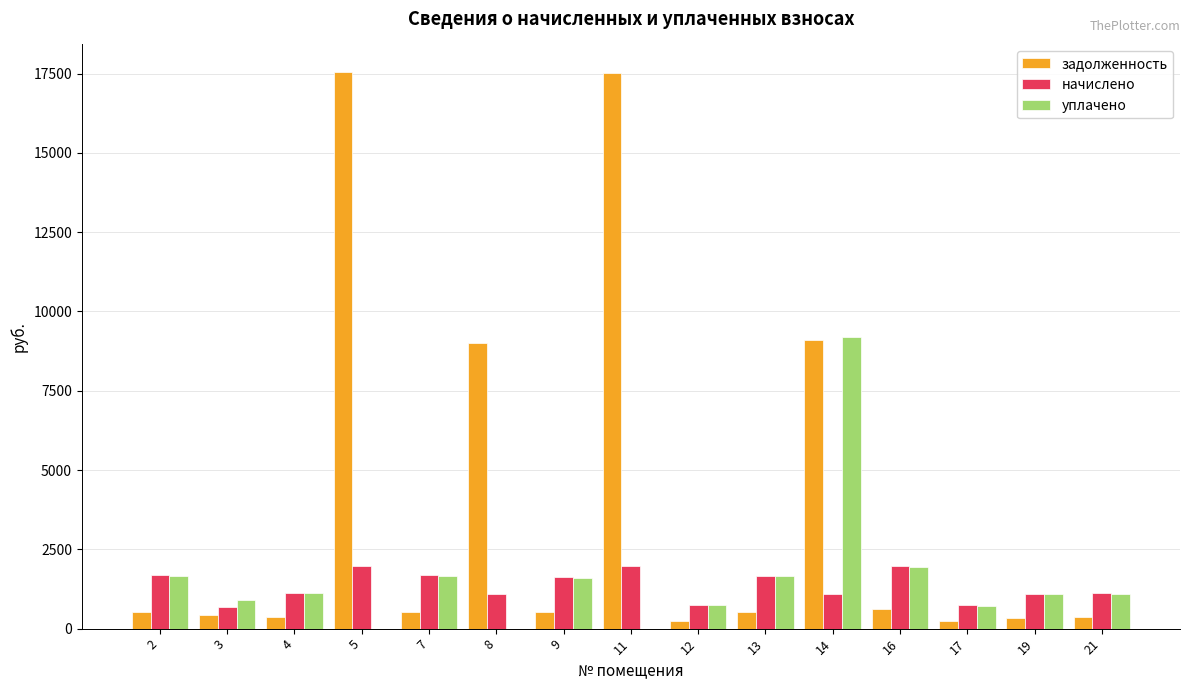

What are all the series names shown in the legend?

задолженность, начислено, уплачено